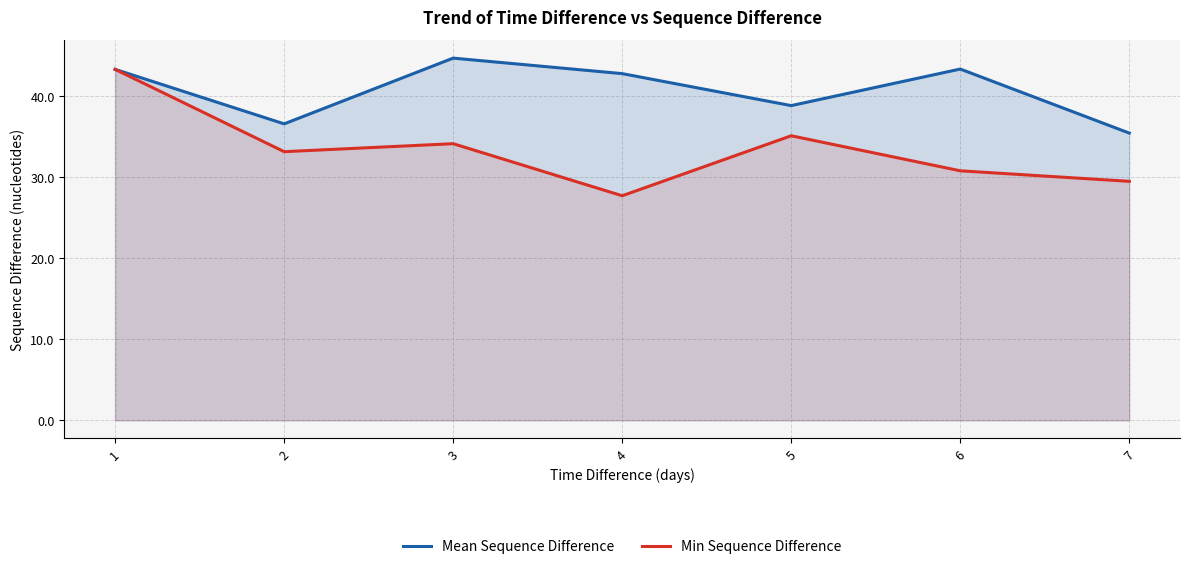

List the series in order of their overall mean, highest first.

Mean Sequence Difference, Min Sequence Difference